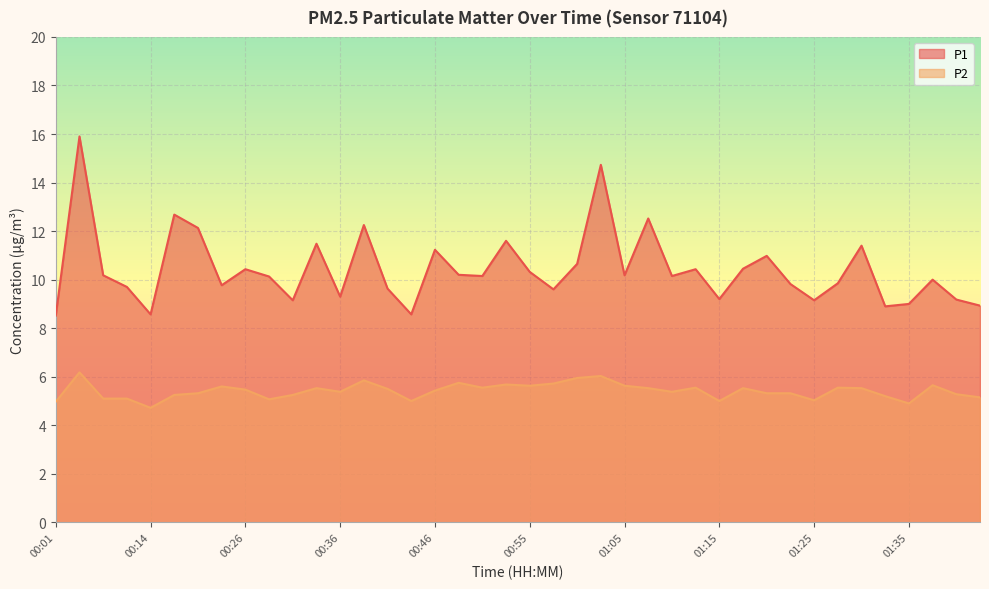

Rank the series by their maximum value, from lowest to highest.

P2, P1